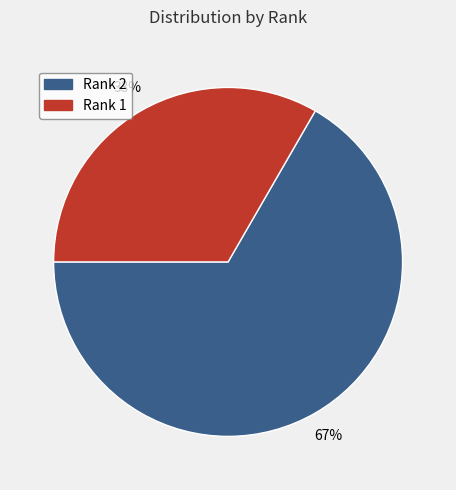

Rank the categories by value from lowest to highest.

Rank 1, Rank 2